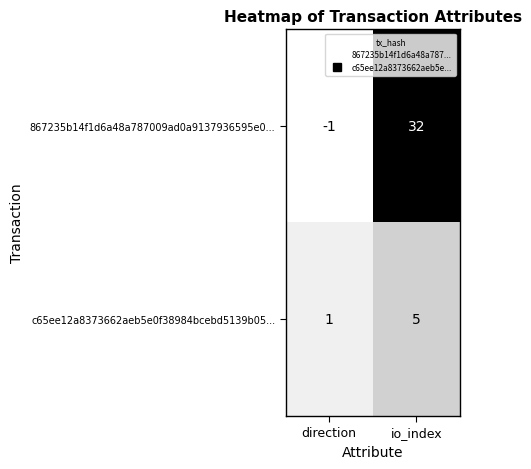

What is the maximum value for 867235b14f1d6a48a787009ad0a9137936595e0...?

32